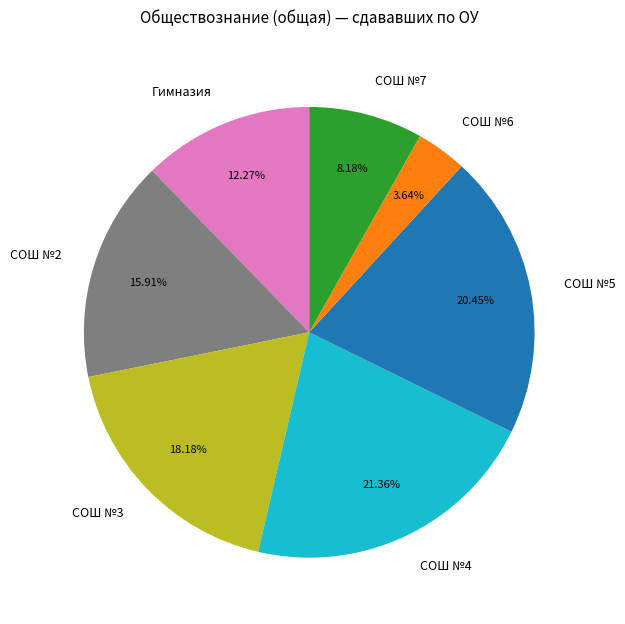

What percentage is the СОШ №6 slice, to the nearest percent?

4%